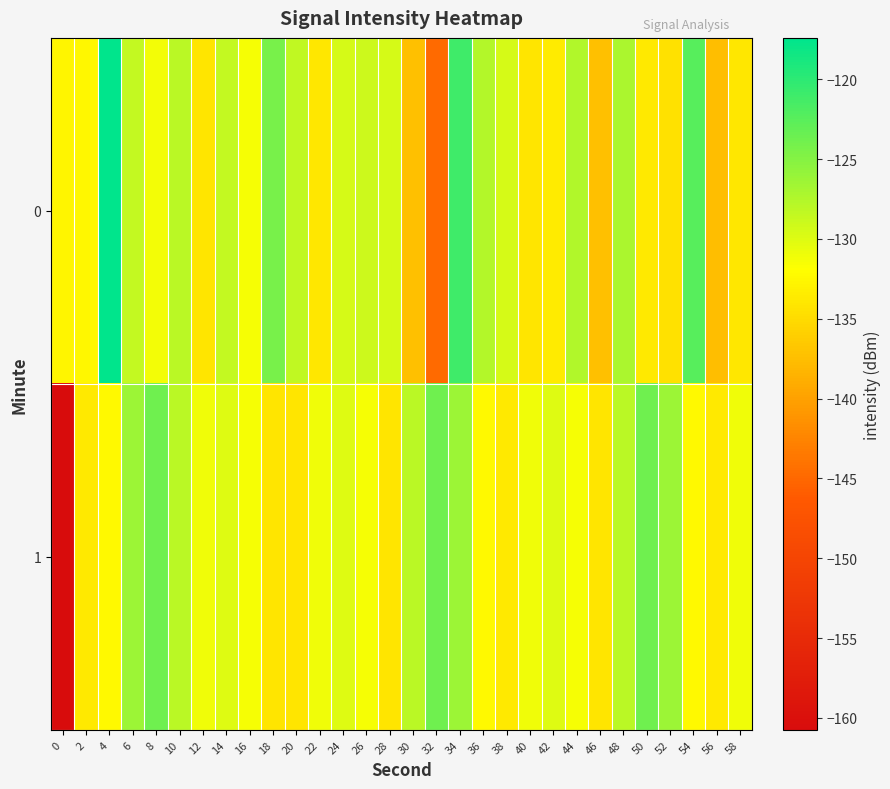

What is the difference between the highest and lowest values at 50?

10.0